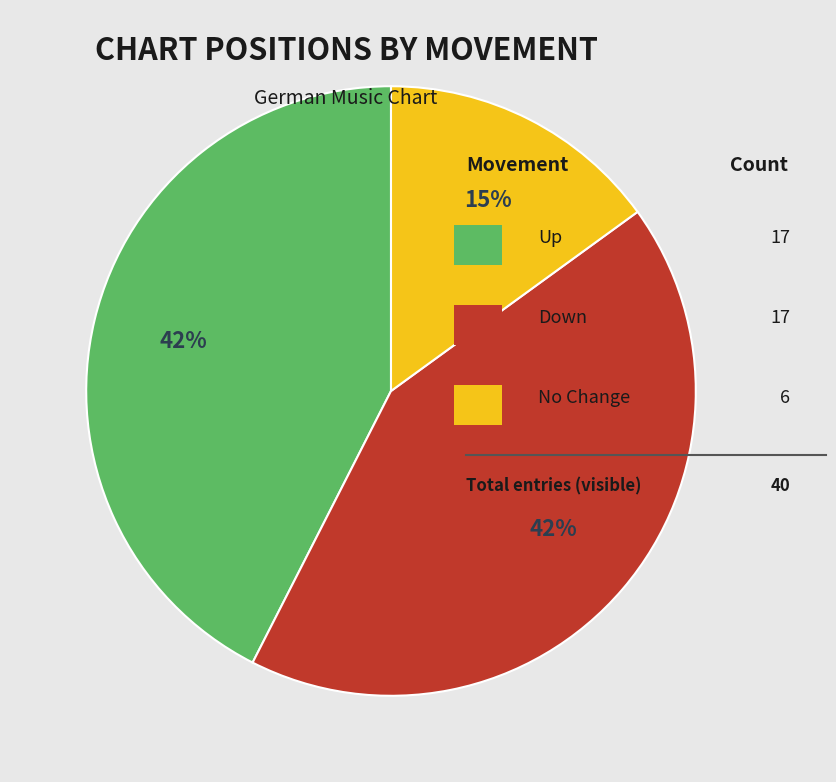

Does any single category account for the majority?

No